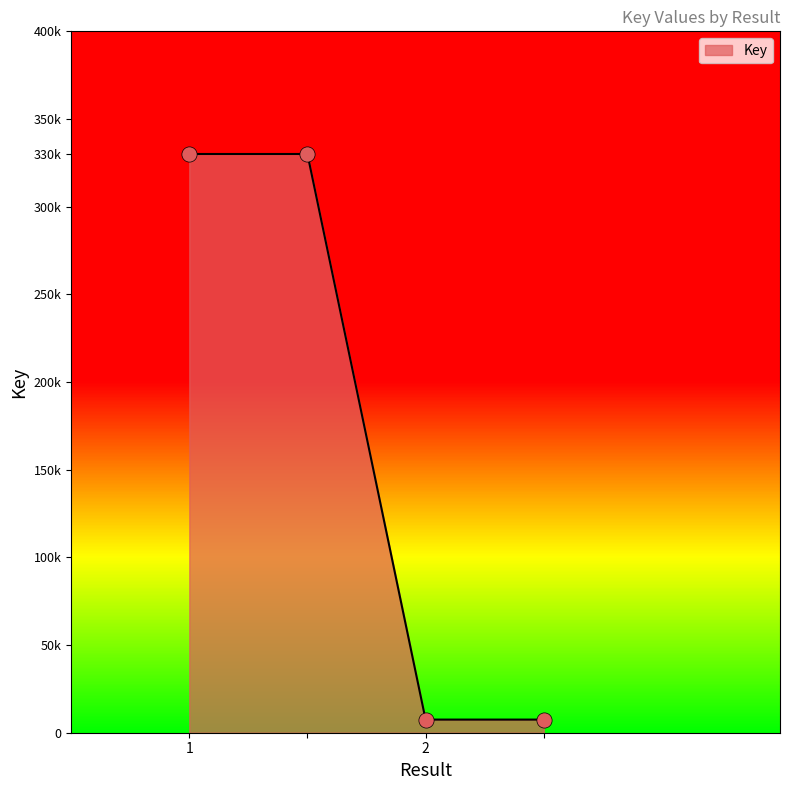

Which has a higher value, 2 or 1?

1